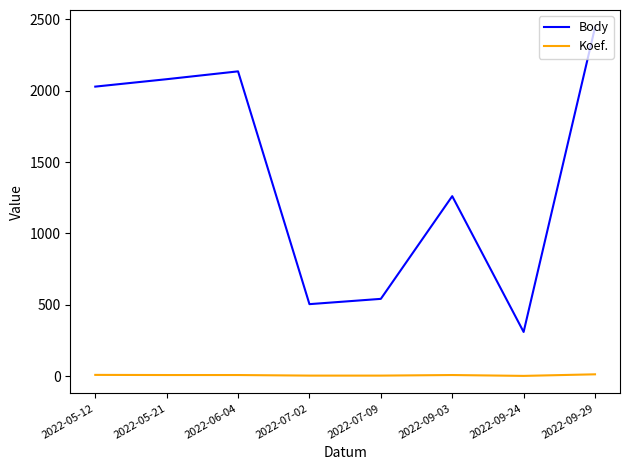

What is the sum of all Koef. values?

48